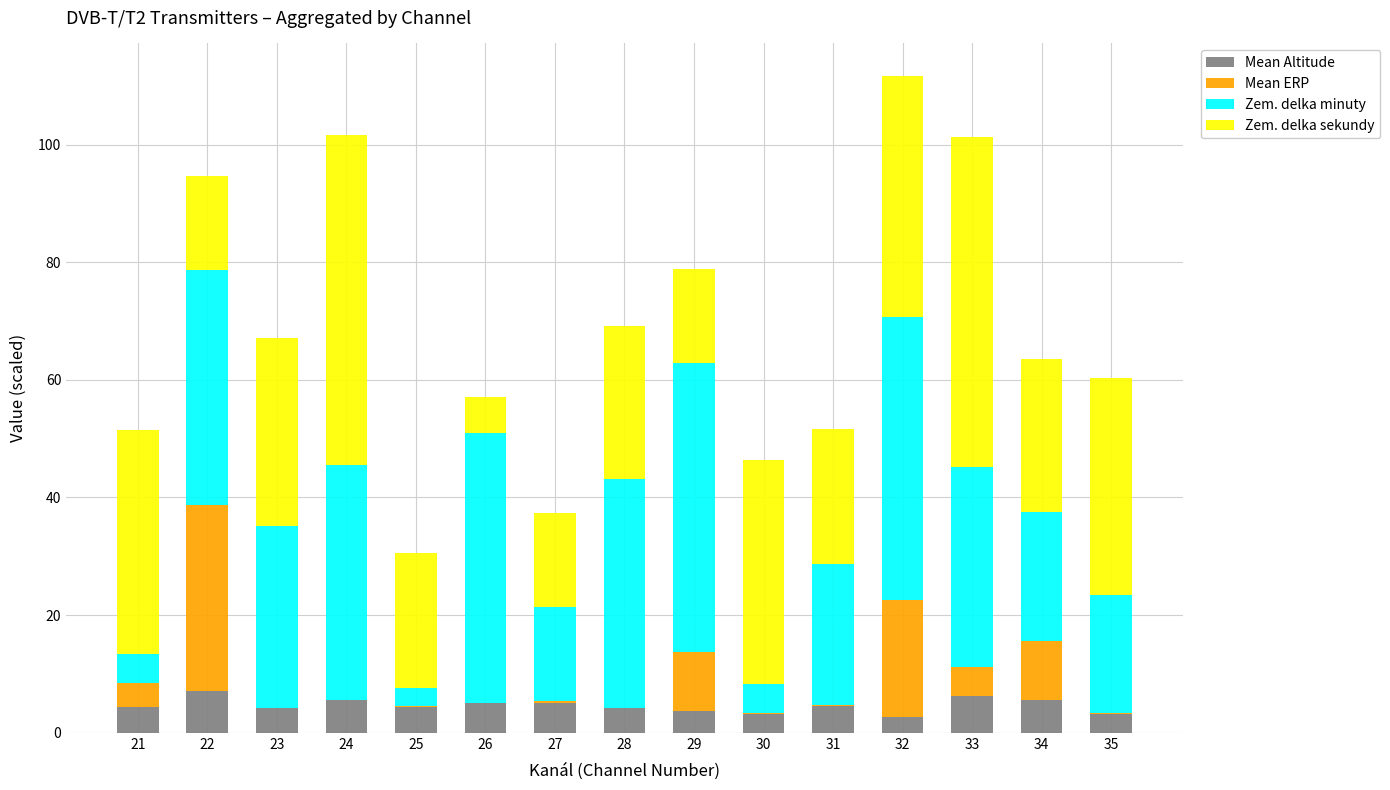

At which category is the sum across all series the highest?

32